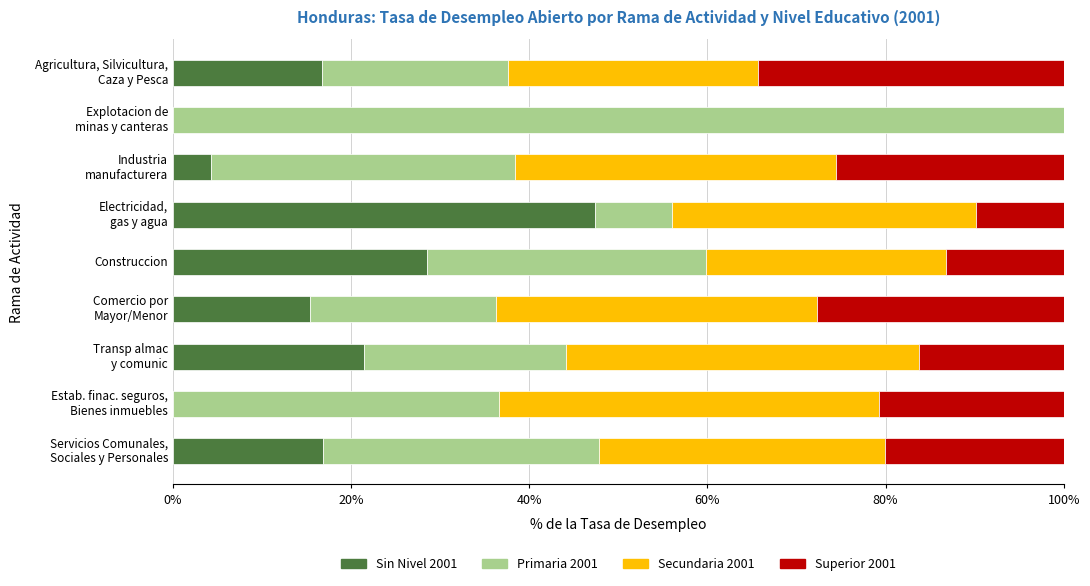

What is the total value across all series at Construccion?

100.0